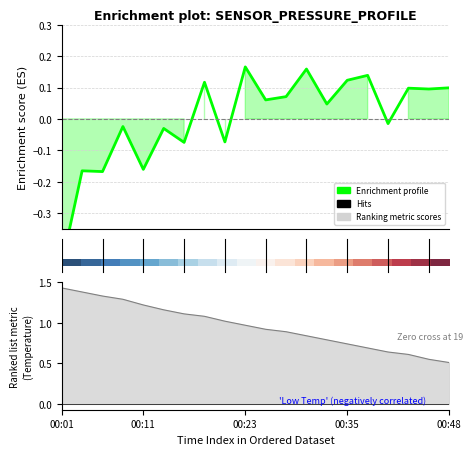

What is the label of the 6th point from the left?

12.5